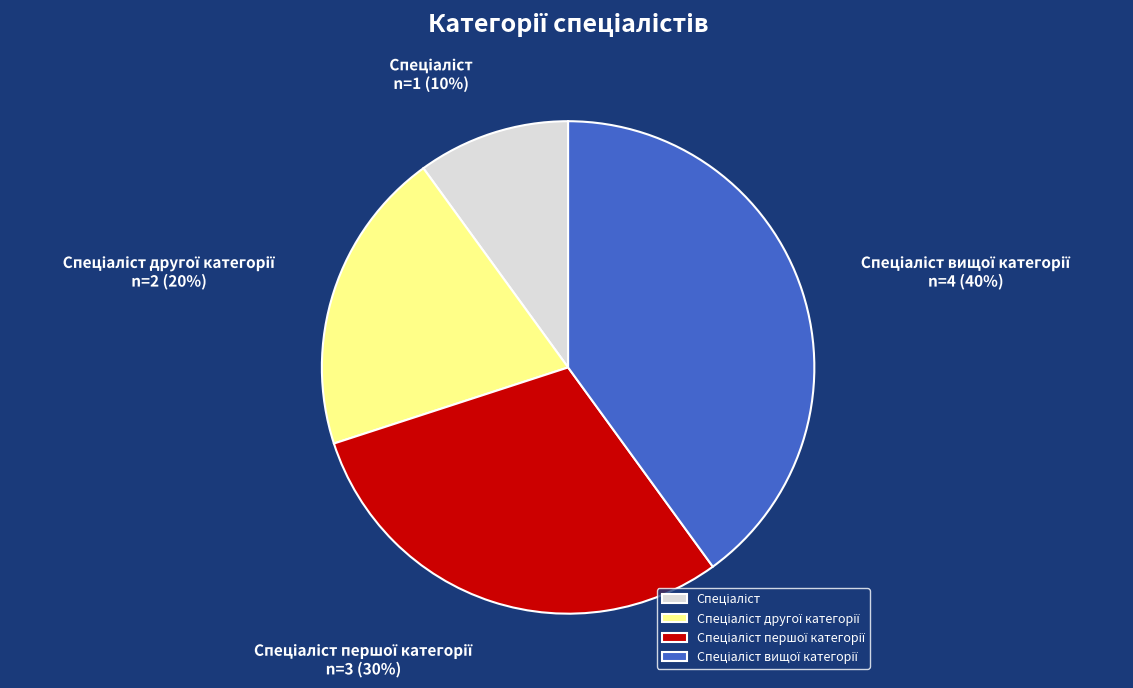

To the nearest percent, what is the difference between the largest and smallest slice percentages?

30%